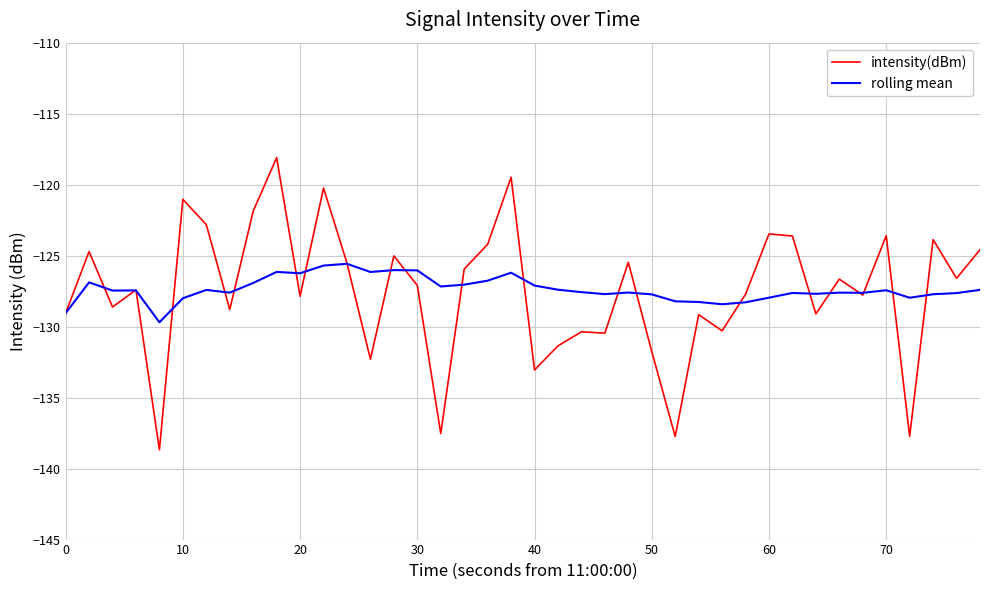

What is the minimum value shown in the chart?

-138.7